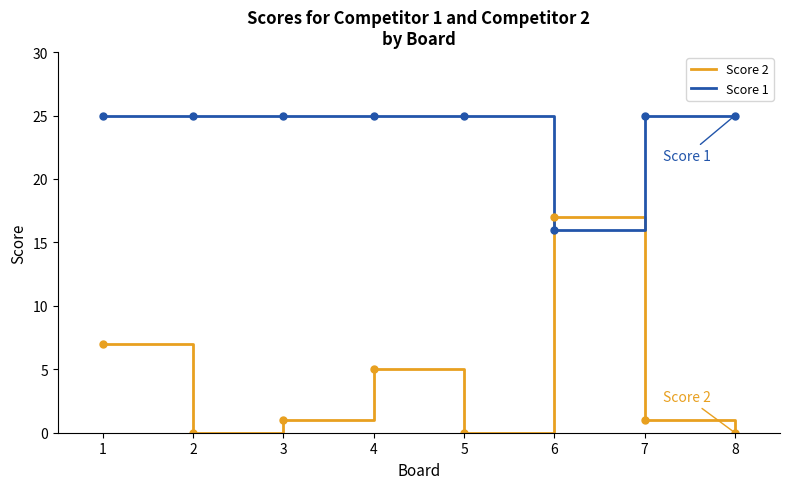

What is the spread (max minus min) of values at 2?

25